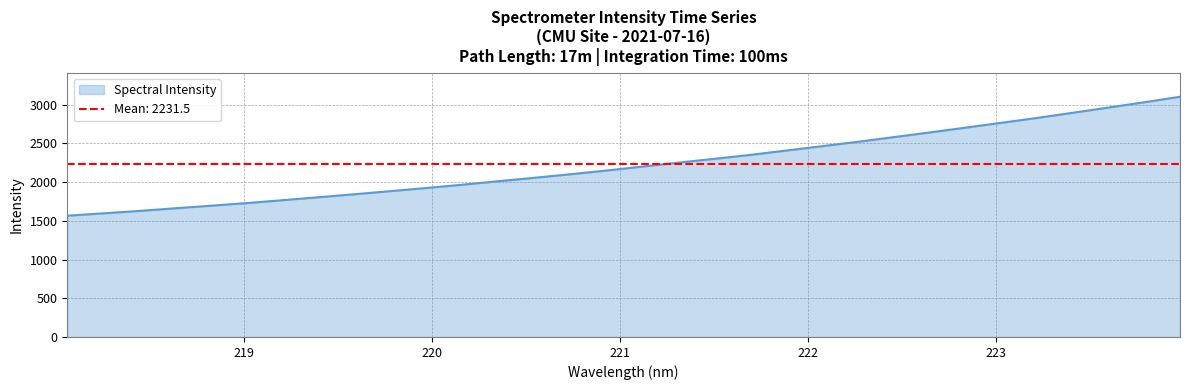

What is the change in value from 222.4538 to 223.5987?

+382.7